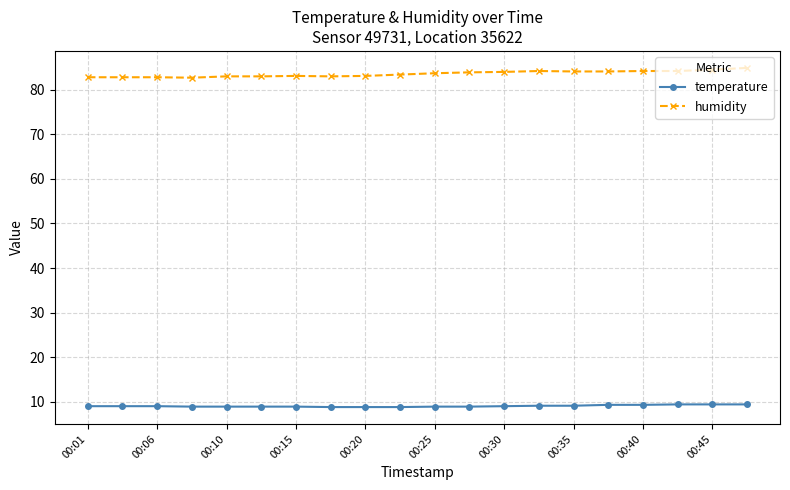

Is this an area chart (filled region under the line)?

No